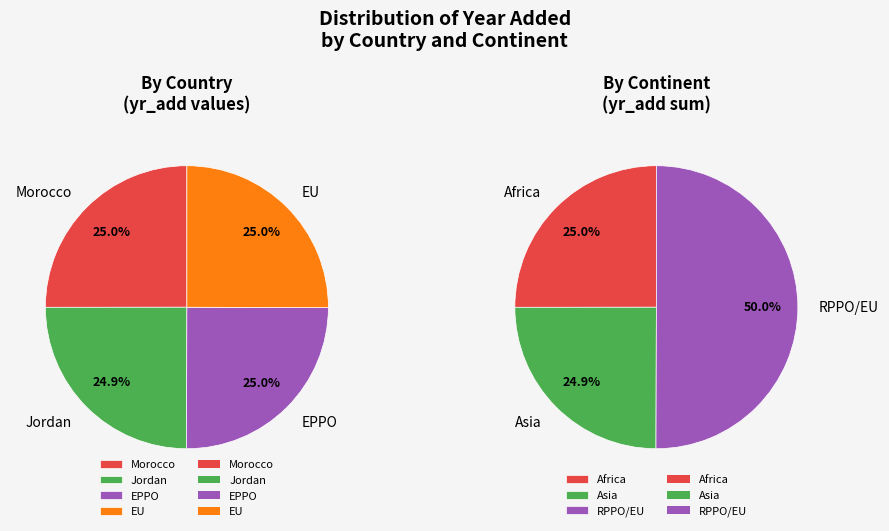

Count the number of slices in the pie.

4